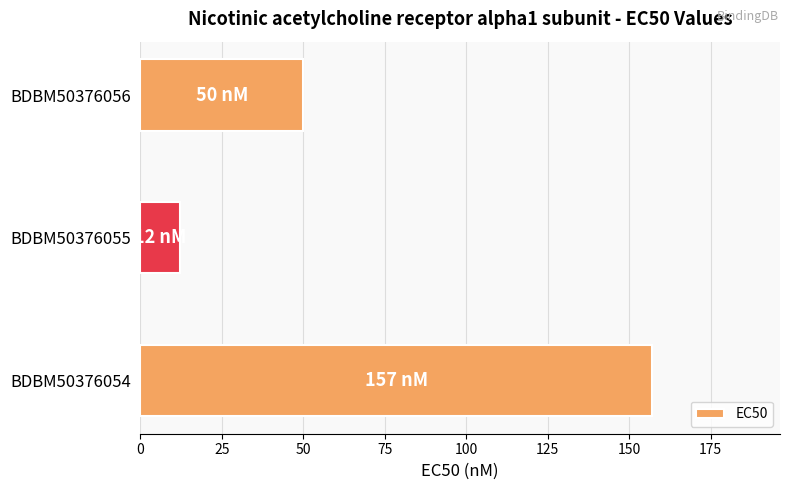

Are the bars grouped side by side (vs. stacked)?

No